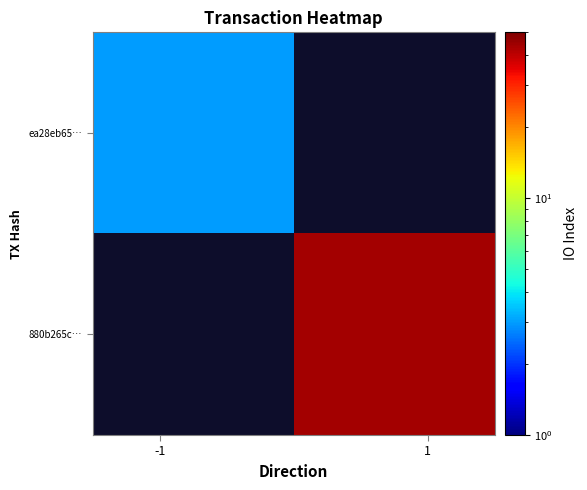

At how many categories does at least one series exceed 11?

1